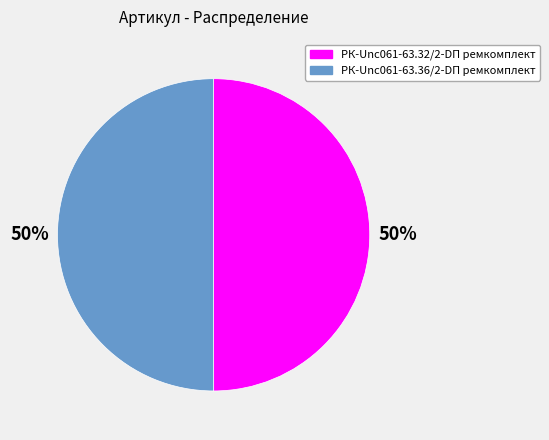

To the nearest percent, what portion does РК-Unc061-63.32/2-DП ремкомплект represent?

50%